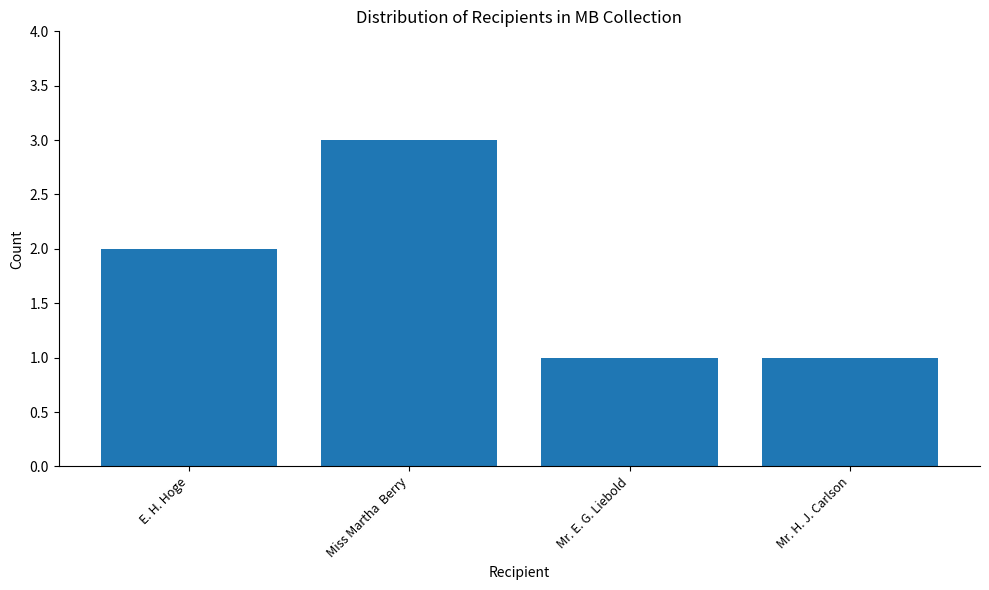

What is the value of the 4th bar from the left?

1